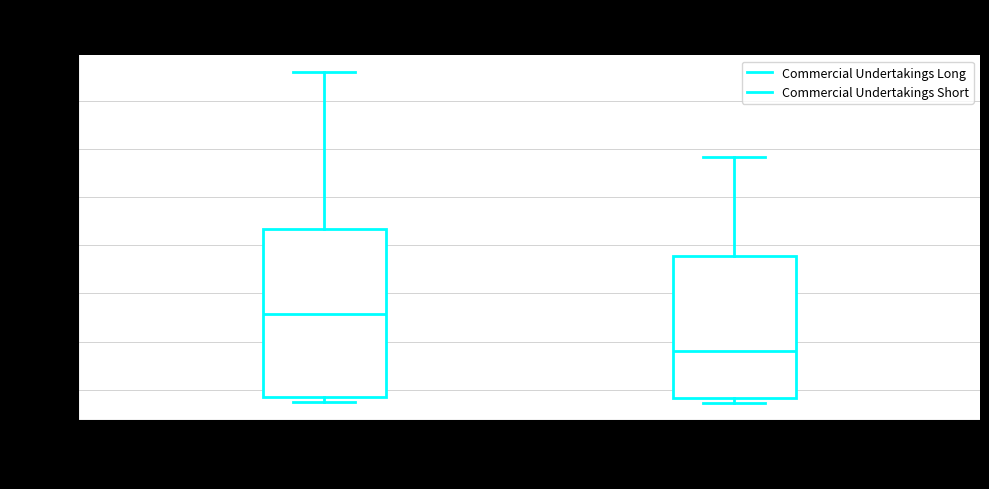

Which box is the tallest, from its lower edge to its upper edge?

Commercial Undertakings Long